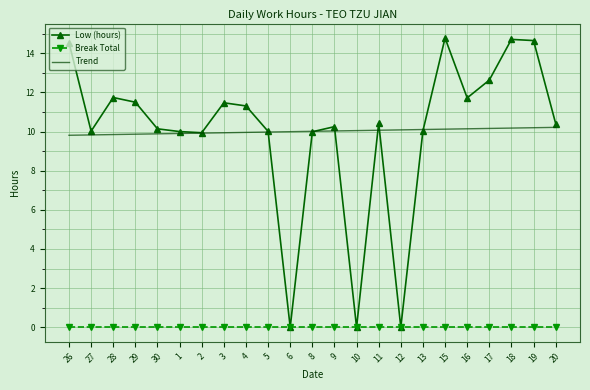

True or false: Break Total and Trend cross at least once.

False